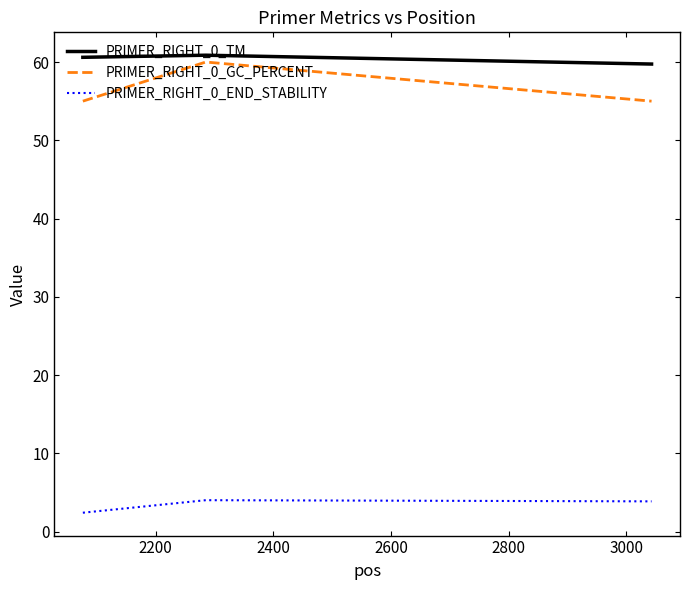

What is the minimum value for PRIMER_RIGHT_0_TM?

59.7